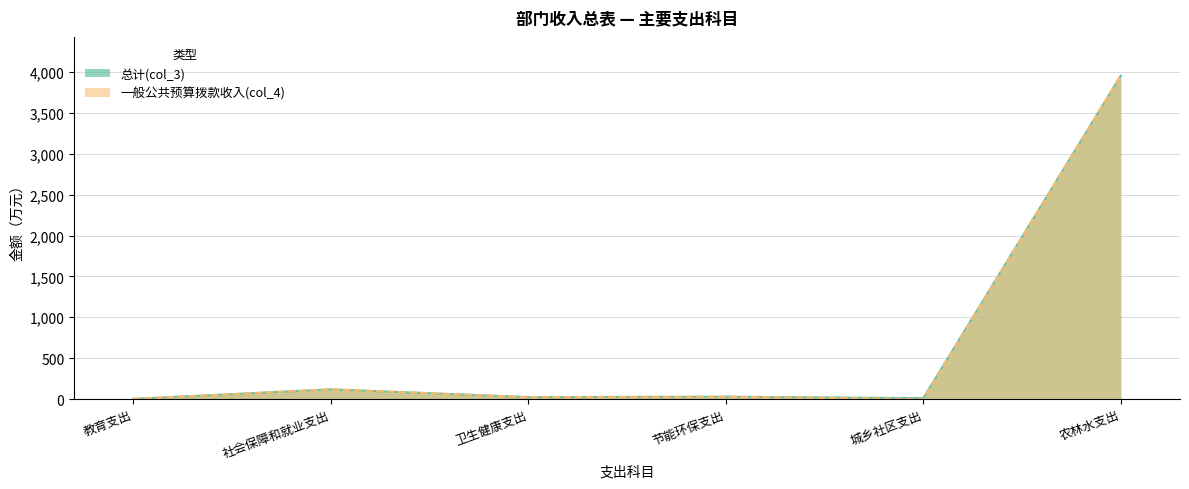

True or false: 一般公共预算拨款收入(col_4) and 总计(col_3) intersect in this chart.

False